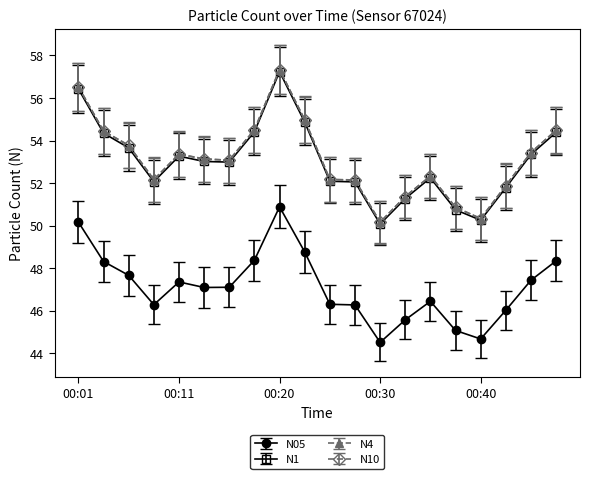

What is the minimum value for N05?

44.5